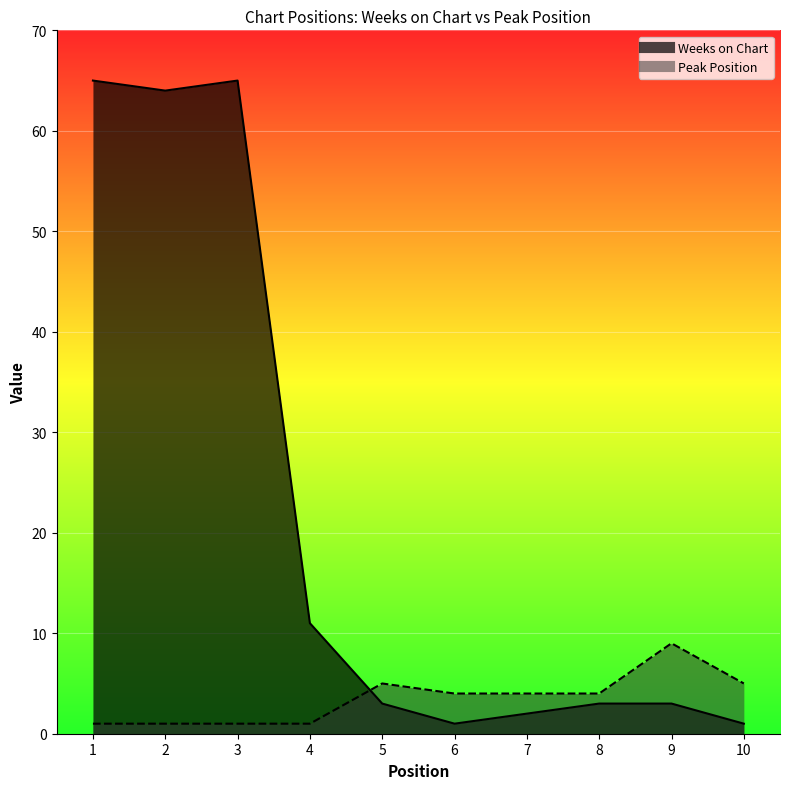

List the labels in order of Weeks on Chart value, smallest first.

6, 10, 7, 5, 8, 9, 4, 2, 1, 3